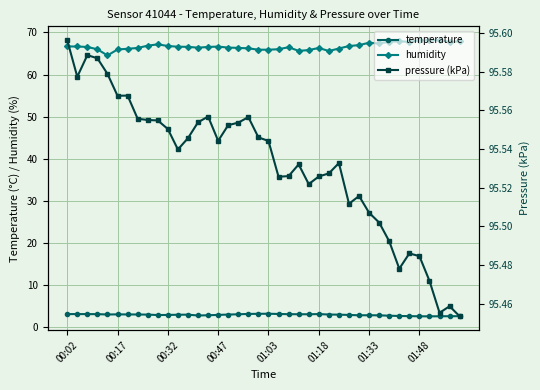

List the series in order of their overall mean, highest first.

pressure (kPa), humidity, temperature